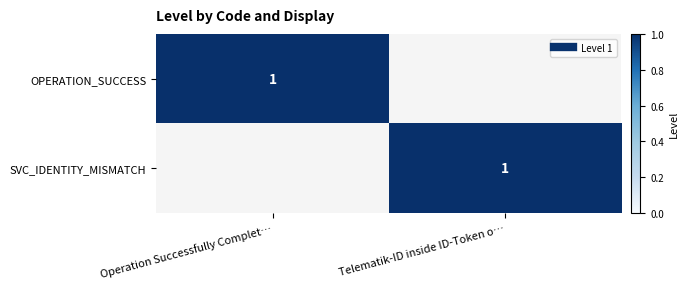

What is the difference between the SVC_IDENTITY_MISMATCH values at Operation Successfully Complet… and Telematik-ID inside ID-Token o…?

1